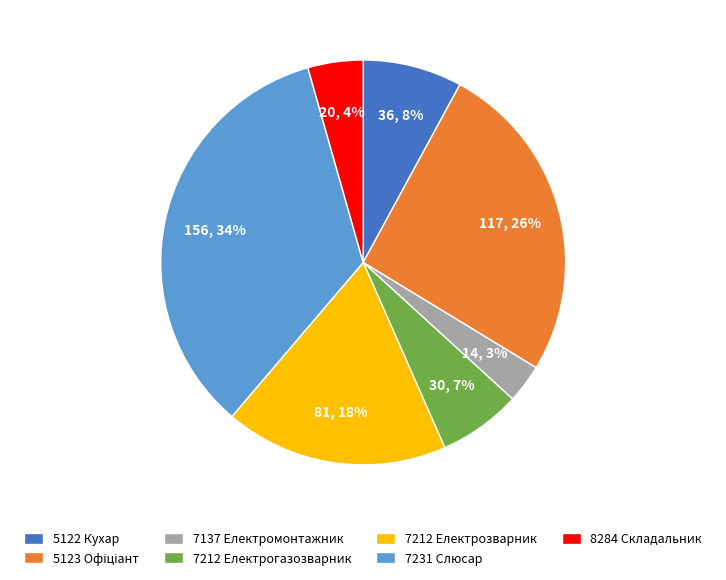

The 7212 Електрозварник slice represents 18% of the pie. True or false?

True